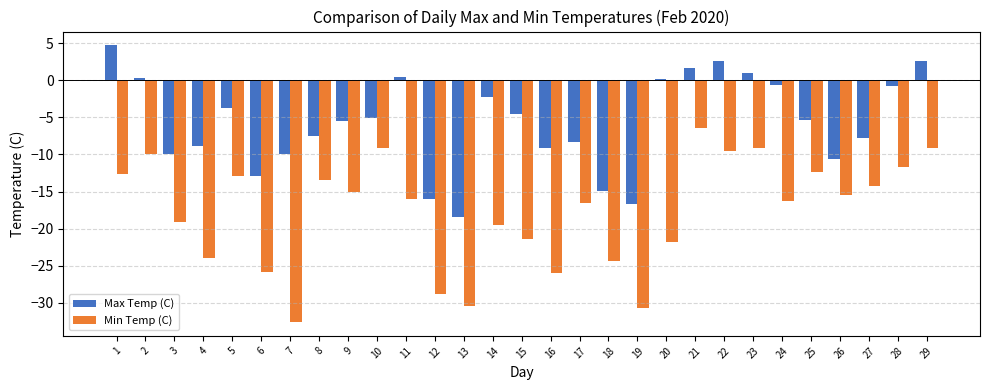

What are all the series names shown in the legend?

Max Temp (C), Min Temp (C)